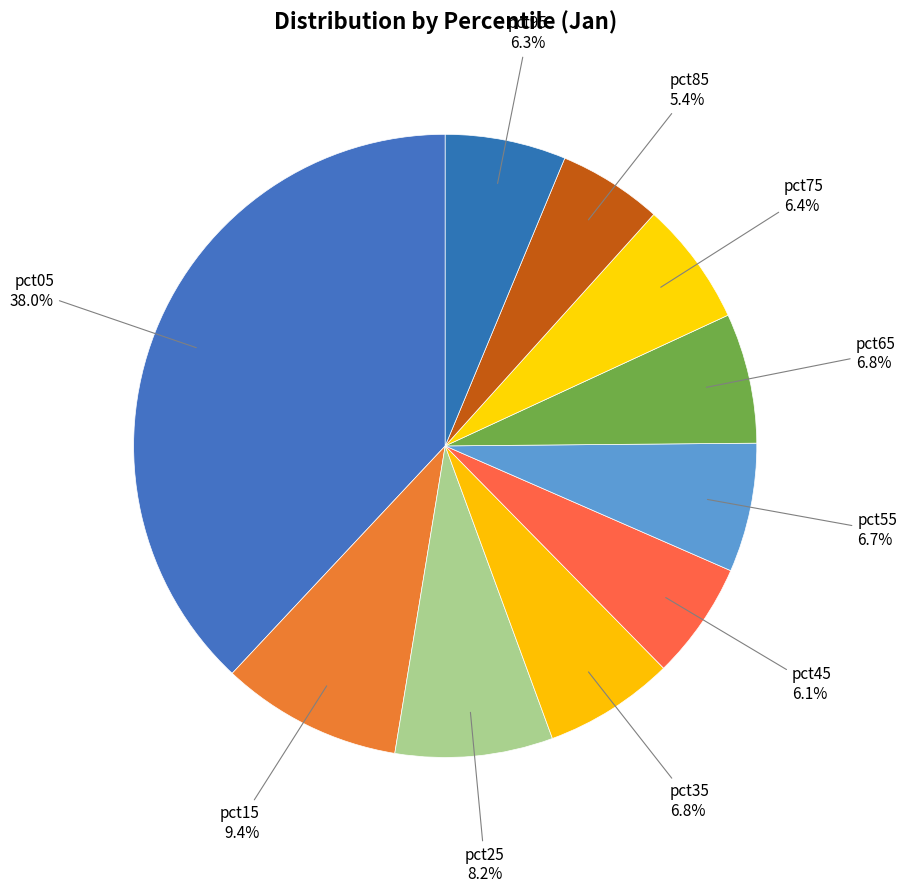

Count the number of slices in the pie.

10